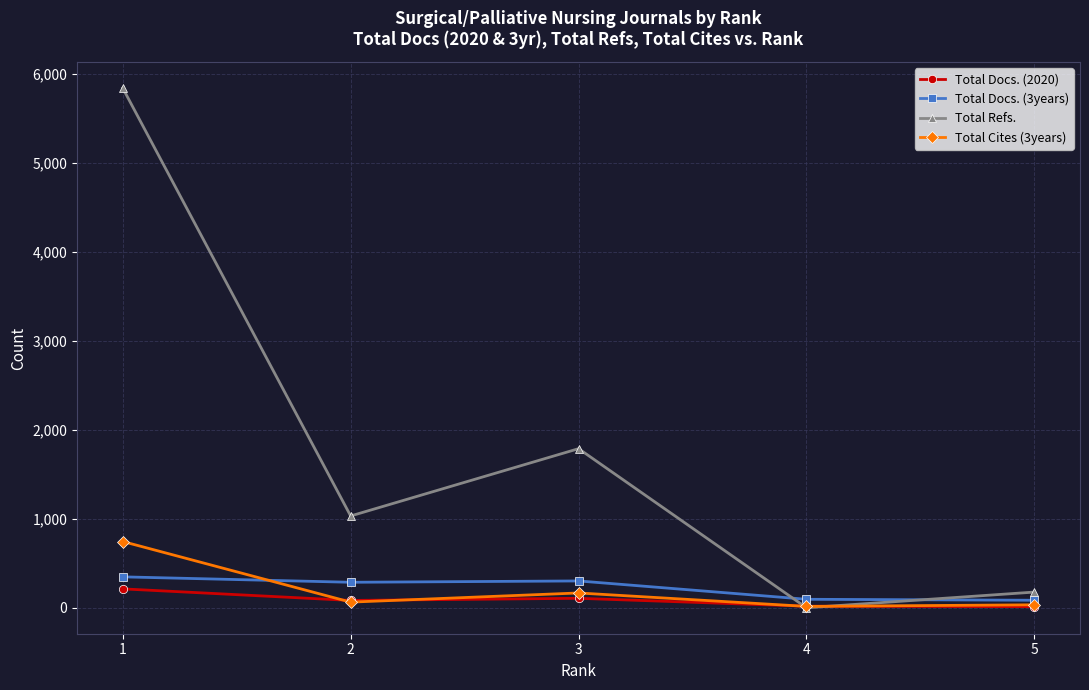

What is the difference between the maximum and minimum values in the Total Docs. (2020) series?

200